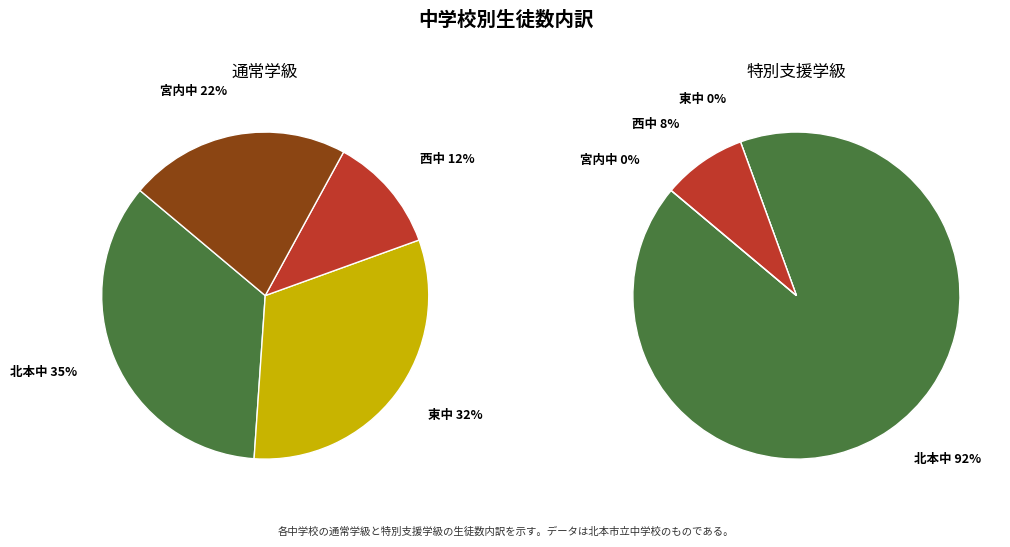

The 東中 slice represents 0% of the pie. True or false?

True